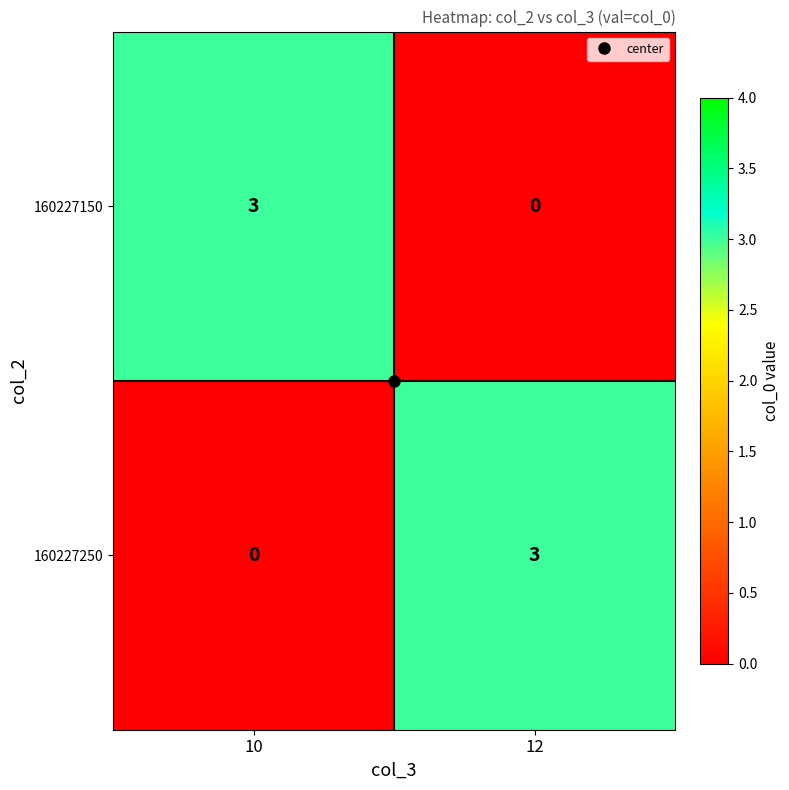

What is the sum of all 160227250 values?

3